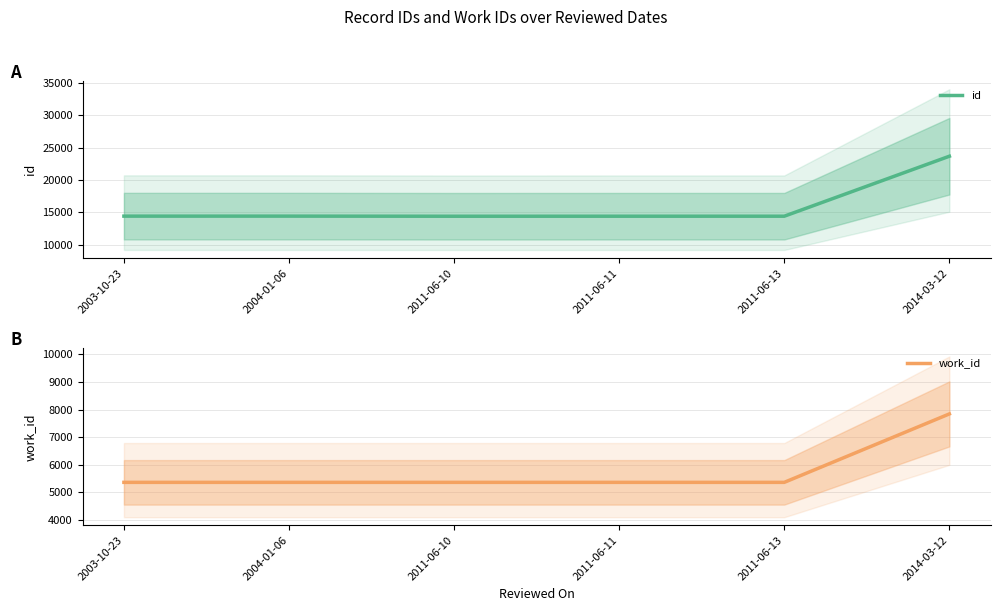

How many lines are shown in the chart?

2